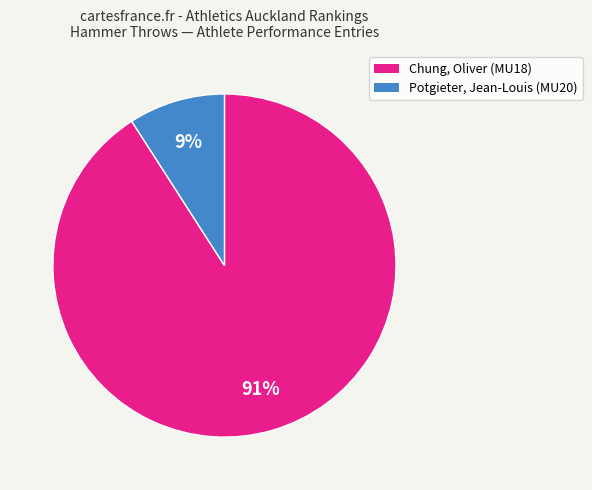

Which has a higher value, Chung, Oliver (MU18) or Potgieter, Jean-Louis (MU20)?

Chung, Oliver (MU18)